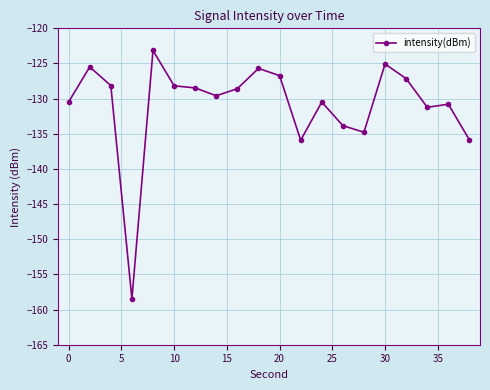

What is the sum of all values?

-2618.1